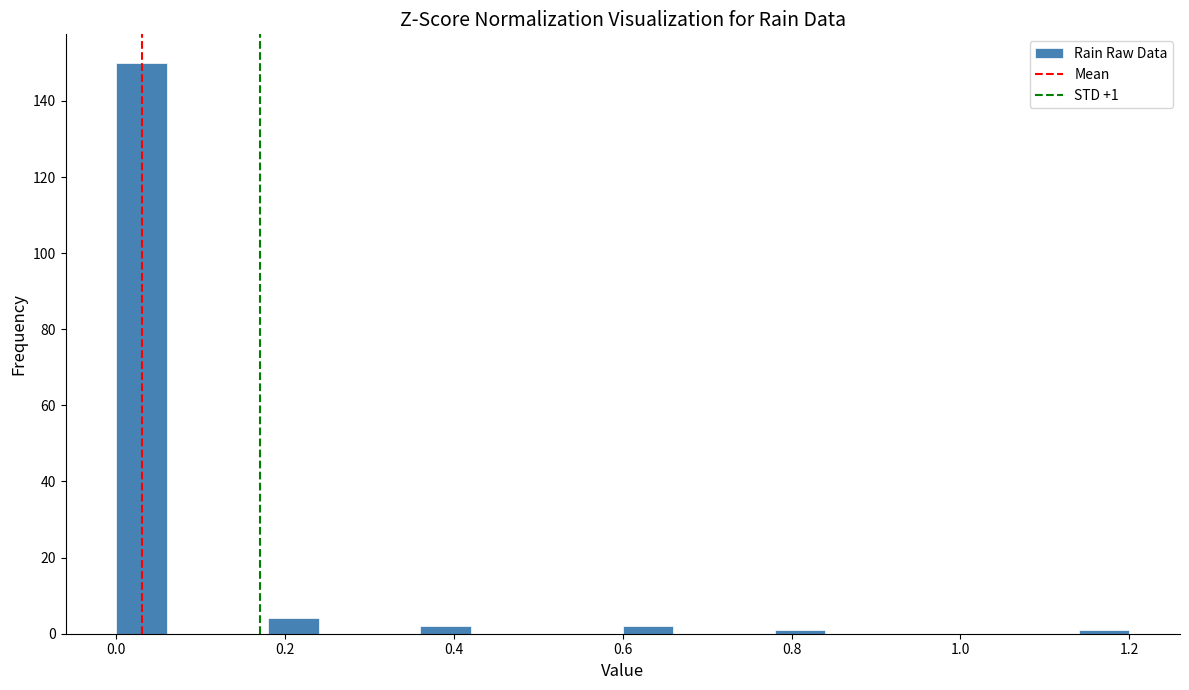

Around what value on the x-axis is the tallest bar? Give the approximate position of its centre, as read against the axis.

0.04